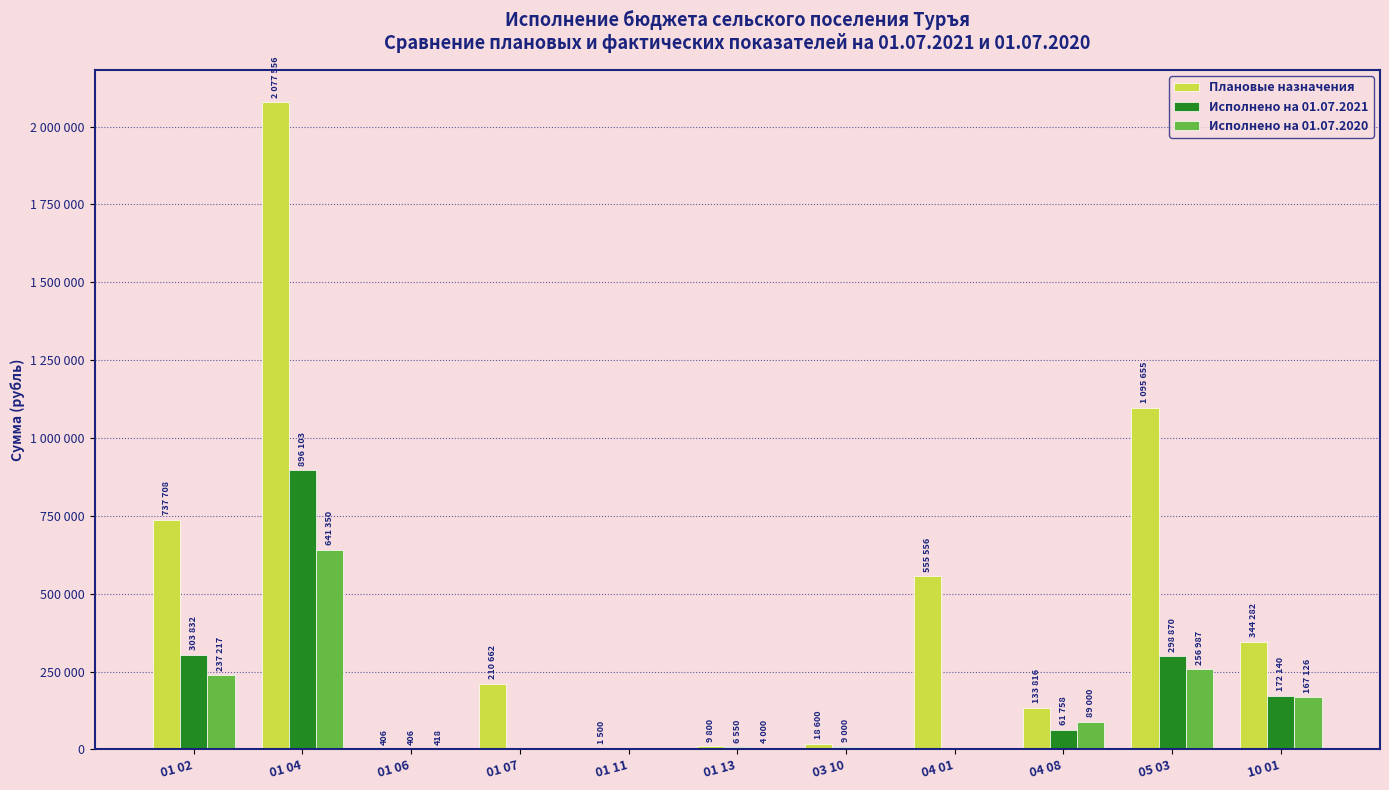

Reading right to left, transcribe all the data shown in this chart.

Плановые назначения: 10 01=344282.0	05 03=1095655.8	04 08=133816.0	04 01=555556.0	03 10=18600.0	01 13=9800.0	01 11=1500.0	01 07=210662.0	01 06=406.0	01 04=2077556.0	01 02=737708.0
Исполнено на 01.07.2021: 10 01=172140.8	05 03=298870.2	04 08=61758.0	04 01=0.0	03 10=9000.0	01 13=6550.0	01 11=0.0	01 07=0.0	01 06=406.0	01 04=896103.0	01 02=303832.6
Исполнено на 01.07.2020: 10 01=167126.9	05 03=256987.2	04 08=89000.0	04 01=0.0	03 10=0.0	01 13=4000.0	01 11=0.0	01 07=0.0	01 06=418.0	01 04=641350.6	01 02=237217.7